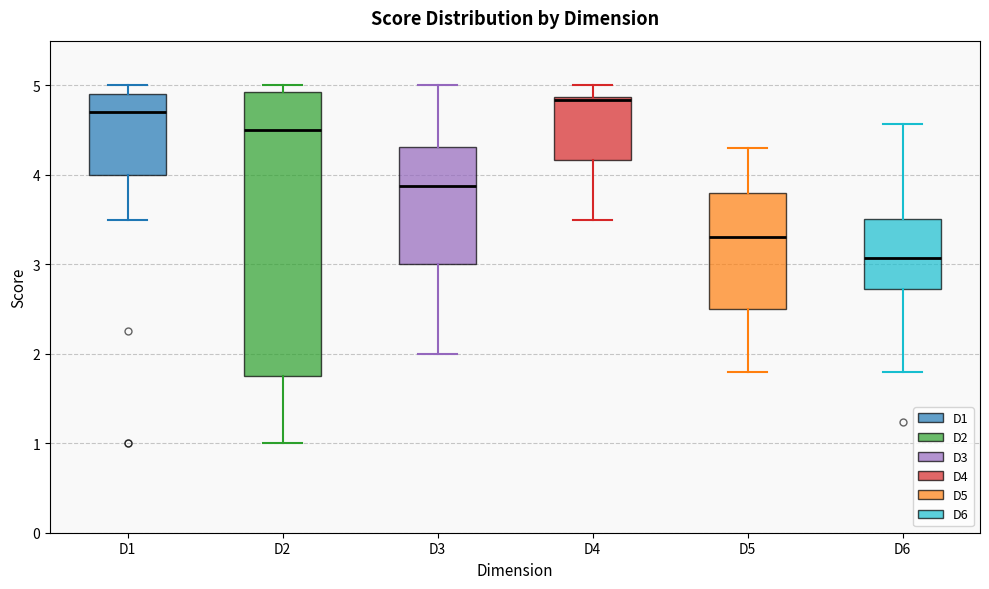

Reading left to right, read every box against the y-axis: the position of its median line, the range the box covers, and the ends of its whiskers. The values are not printed on the chart, so give them approximately, as read against the axis.

D1: median 4.7, box 4.0 to 4.9, whiskers 3.5 to 5.0
D2: median 4.5, box 1.8 to 4.9, whiskers 1.0 to 5.0
D3: median 3.9, box 3.0 to 4.3, whiskers 2.0 to 5.0
D4: median 4.8, box 4.2 to 4.9, whiskers 3.5 to 5.0
D5: median 3.3, box 2.5 to 3.8, whiskers 1.8 to 4.3
D6: median 3.1, box 2.7 to 3.5, whiskers 1.8 to 4.6